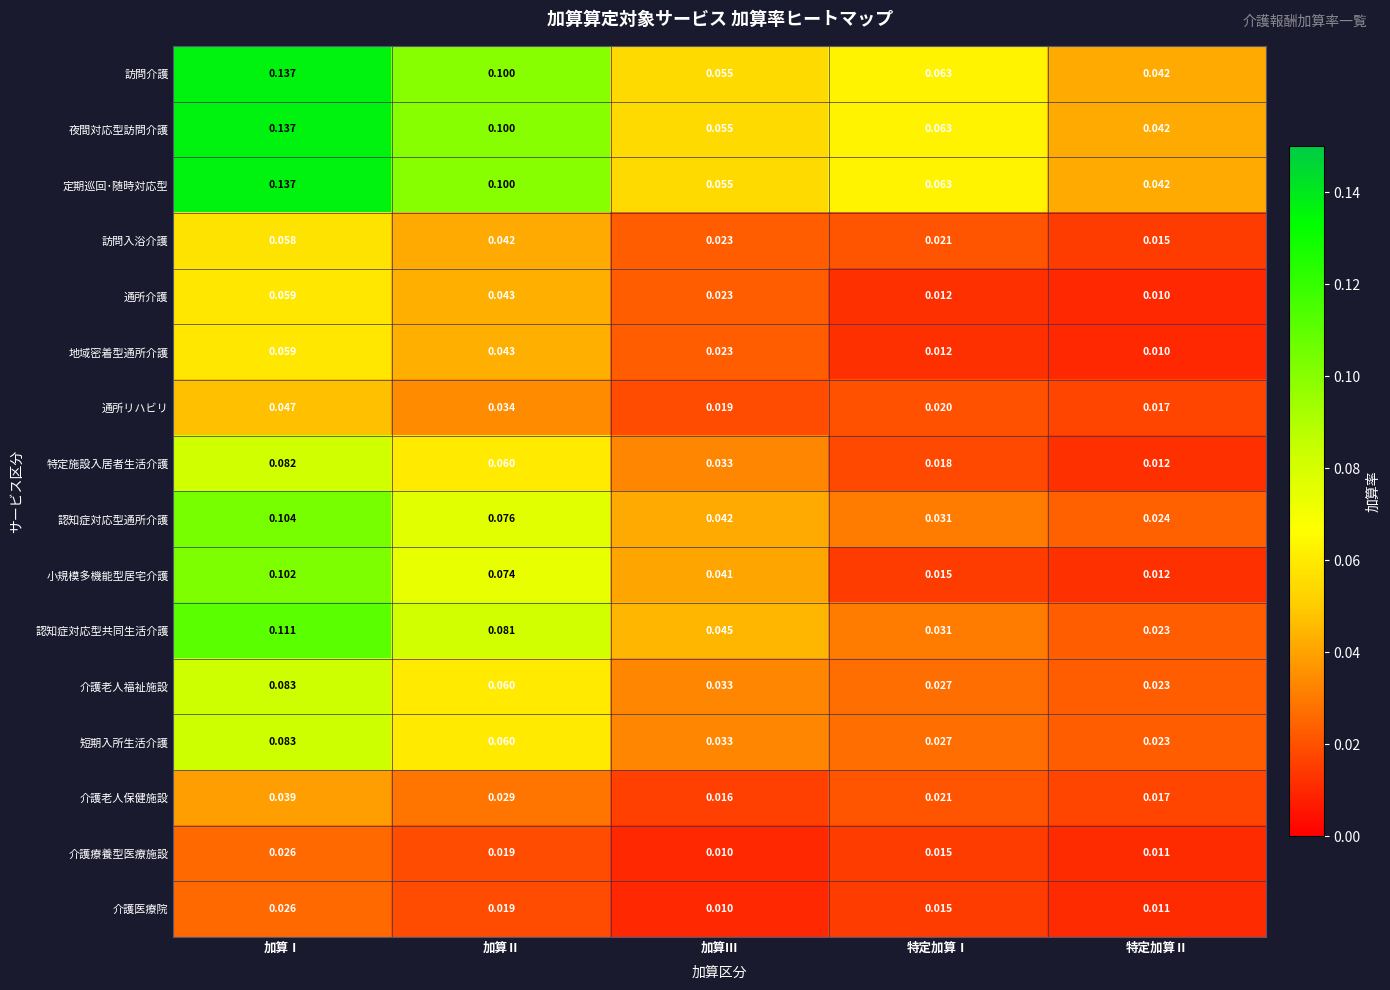

Which label corresponds to the largest value in the chart?

加算Ⅰ